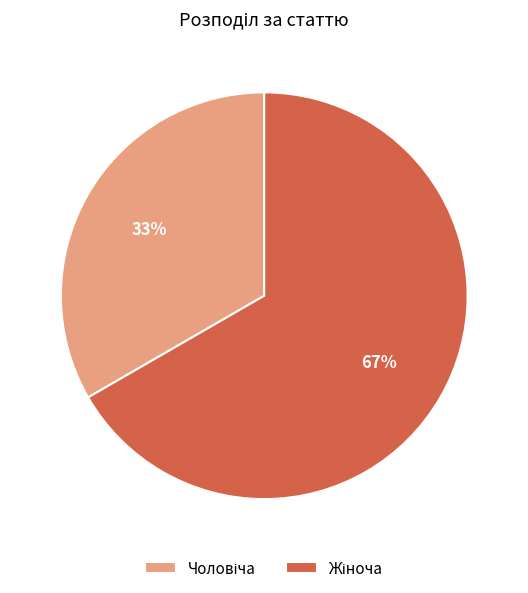

To the nearest percent, what is the average slice percentage?

50%